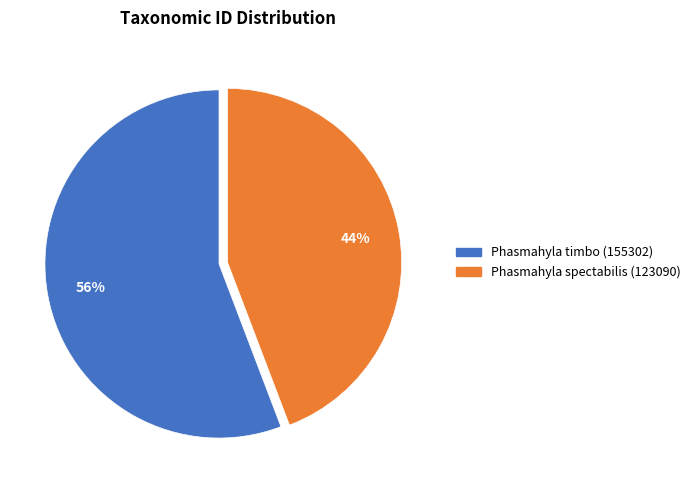

Do Phasmahyla timbo (155302) and Phasmahyla spectabilis (123090) together represent more than half of the pie?

Yes